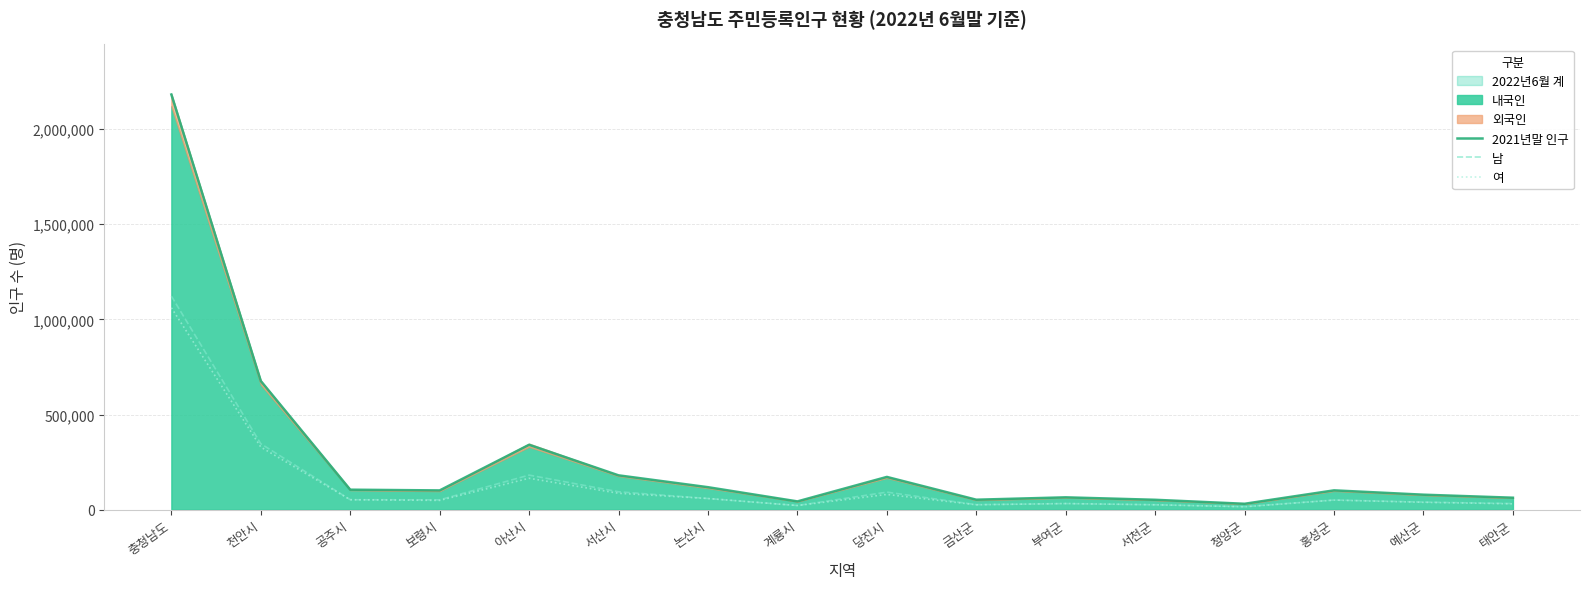

What is the maximum value for 남?

1122460